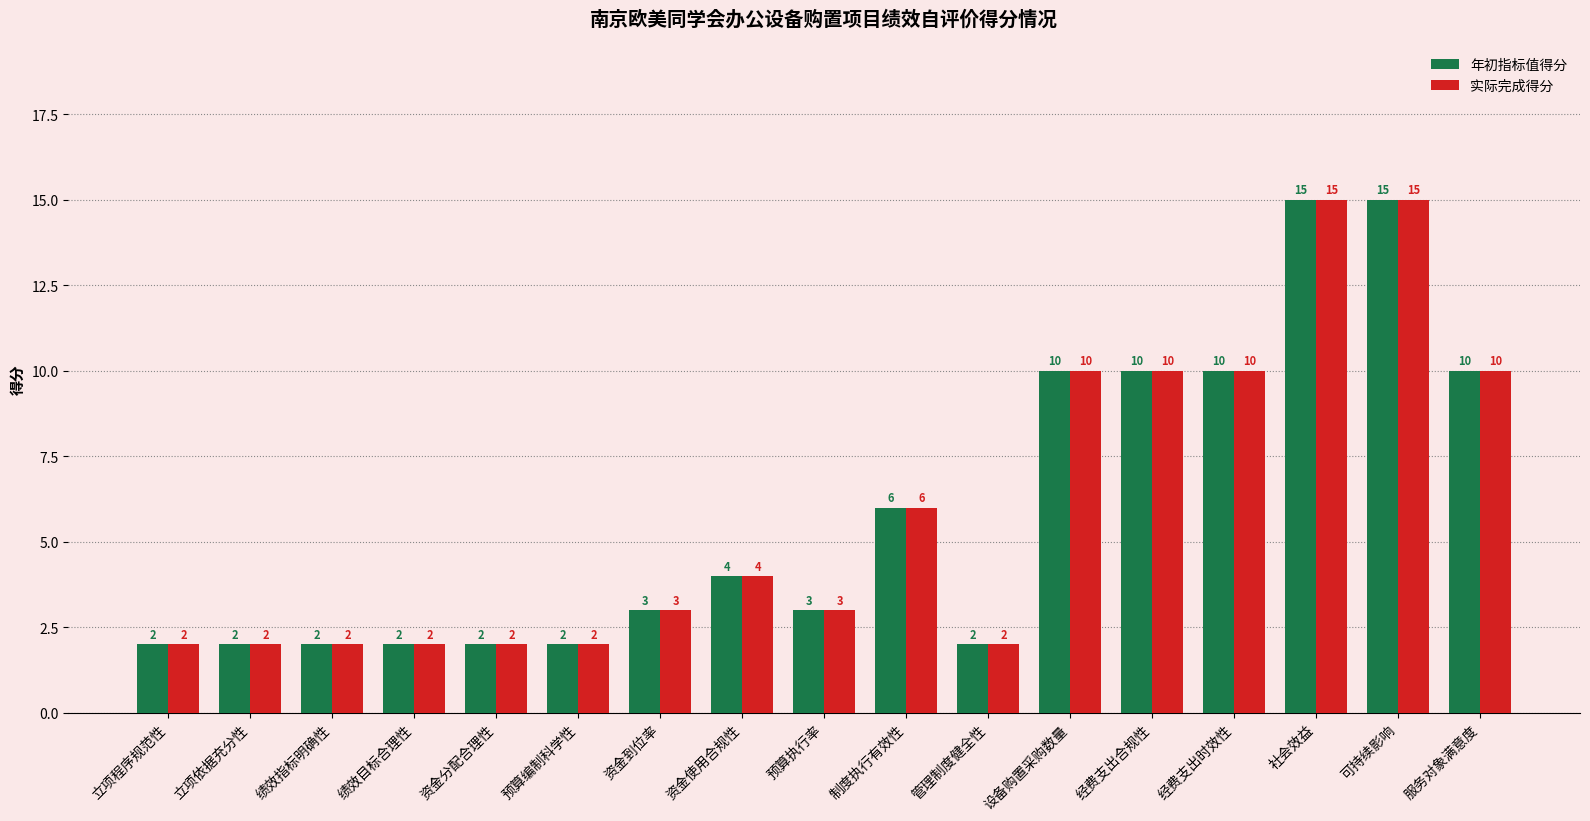

What is the average value of the 实际完成得分 series?

6